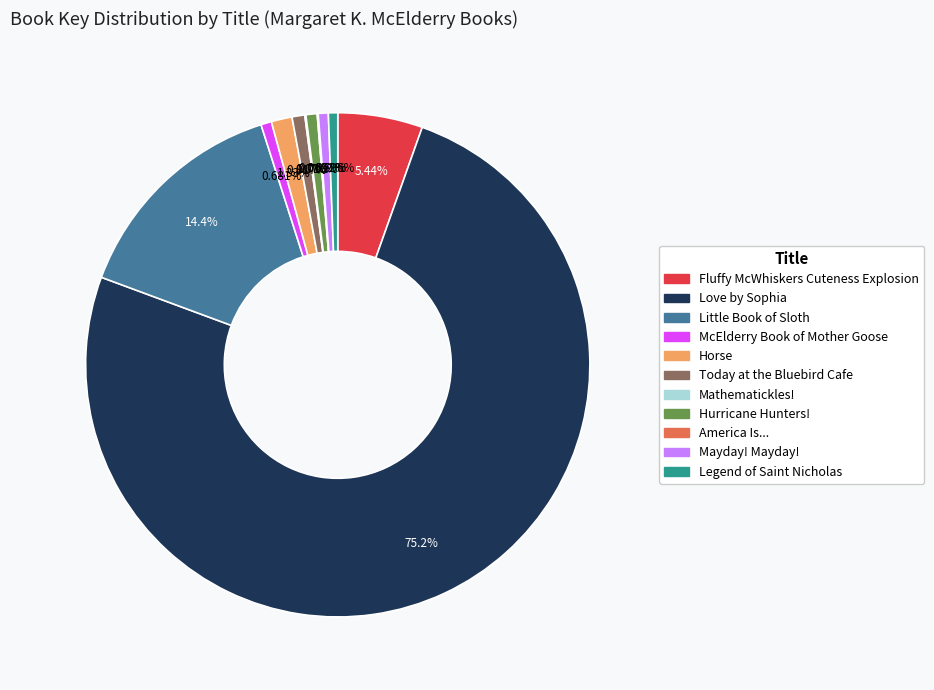

Does any single category account for the majority?

Yes